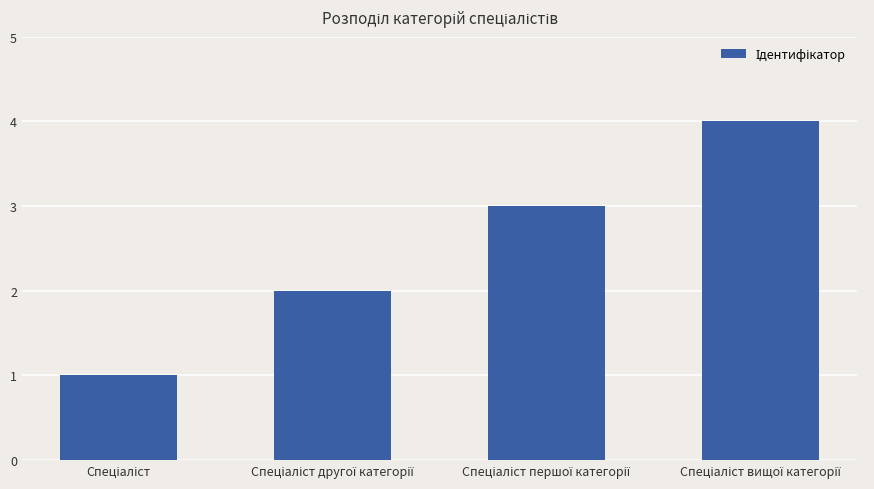

What is the greatest value displayed?

4